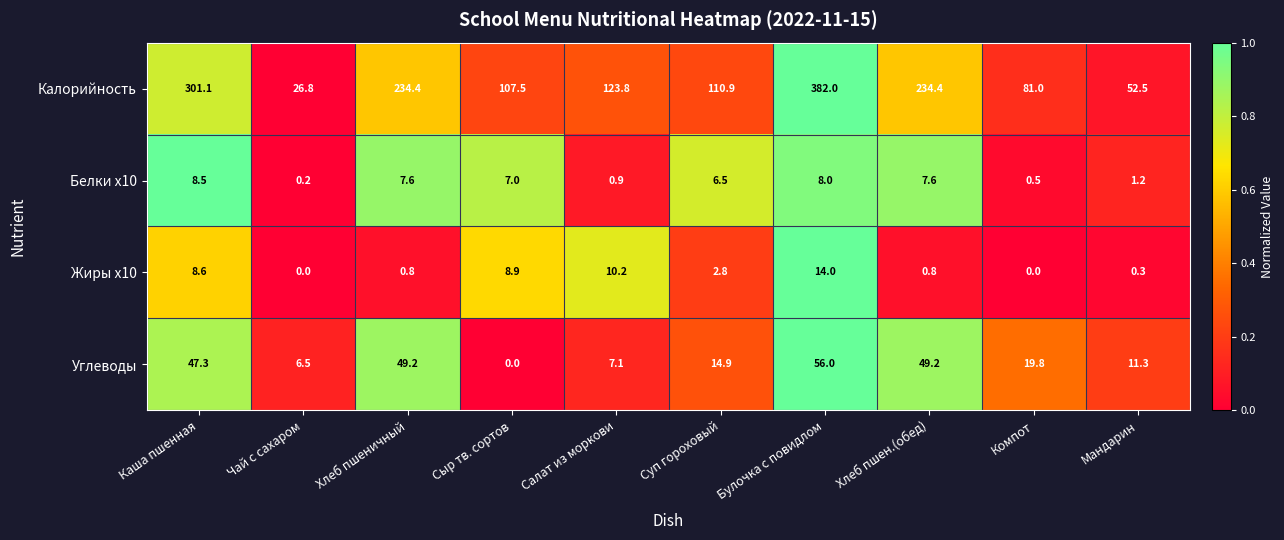

Rank the series at Суп гороховый from lowest to highest value.

Жиры x10, Белки x10, Углеводы, Калорийность